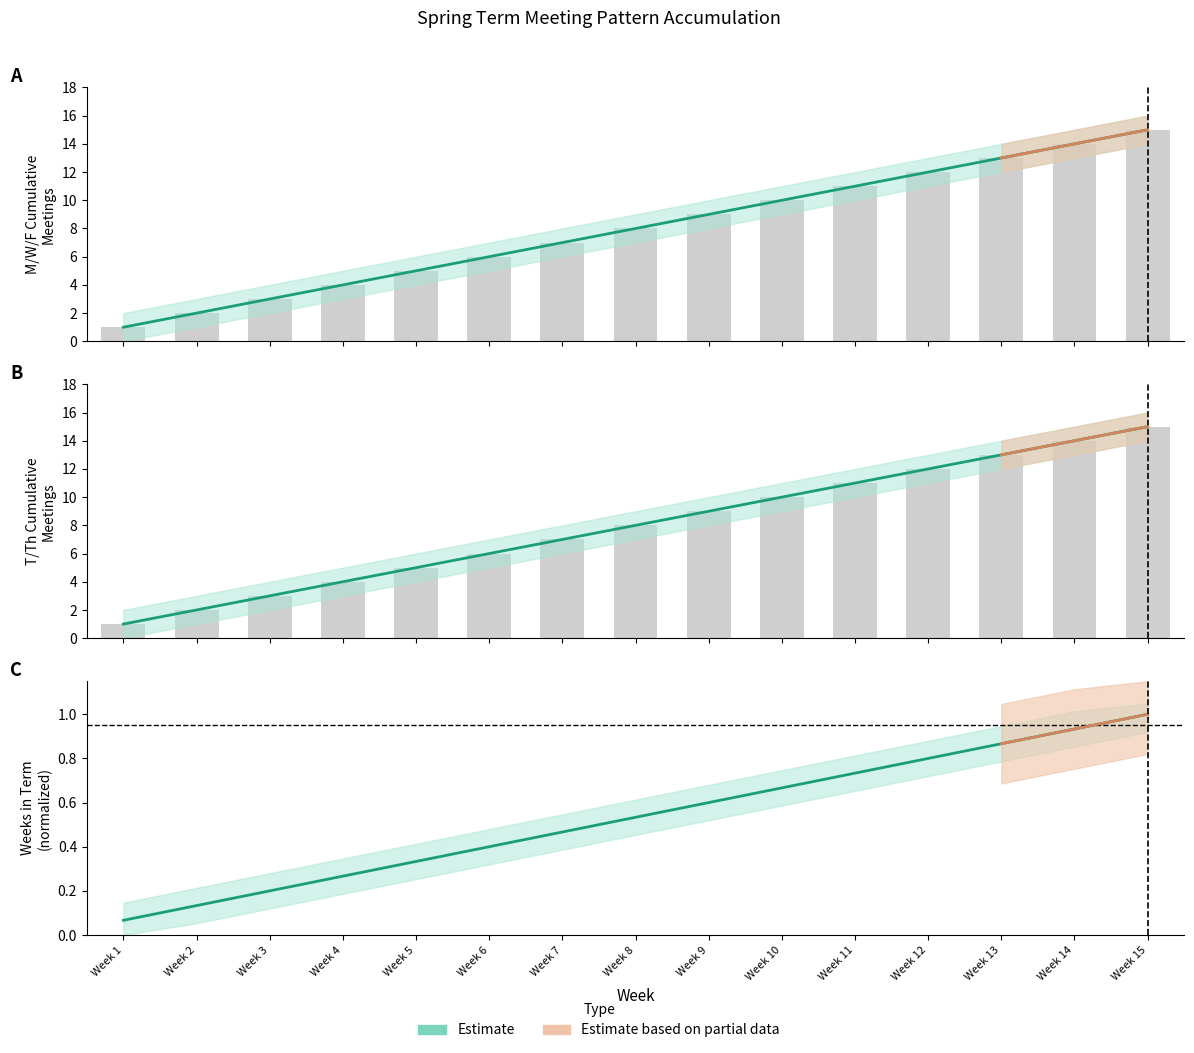

What is the difference between the T/Th Meetings values at Week 4 and Week 8?

4.0